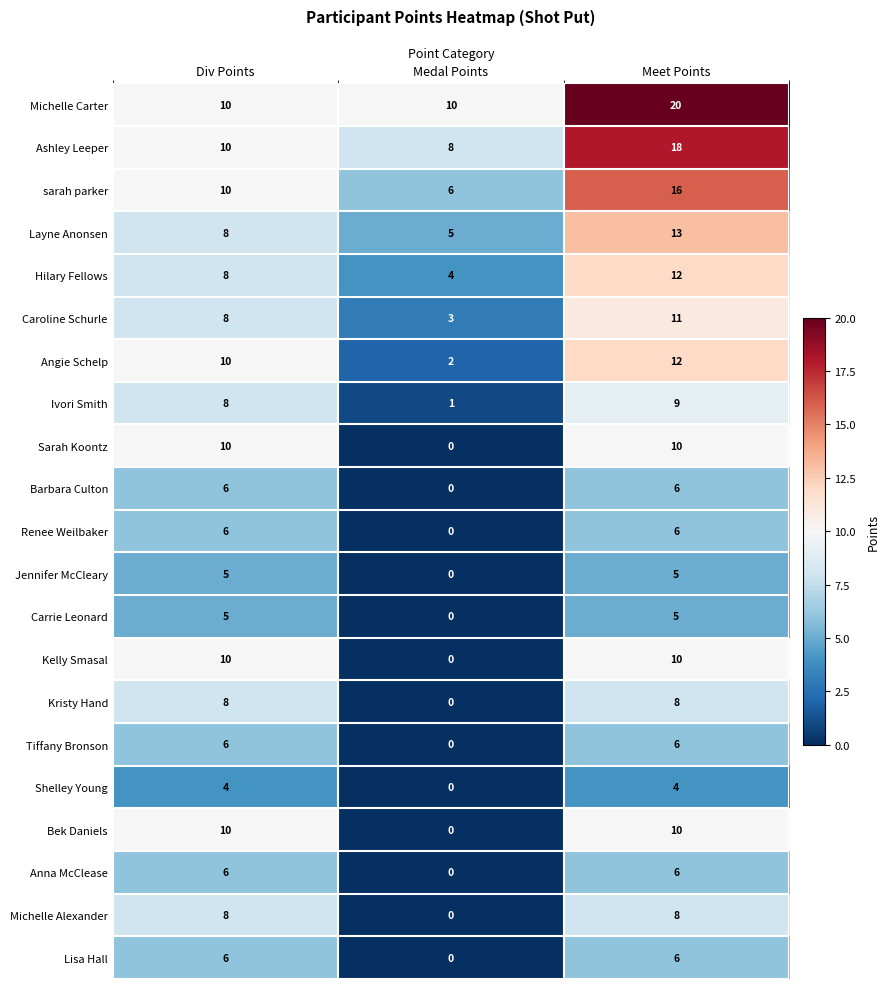

How many categories are shown in the chart?

3